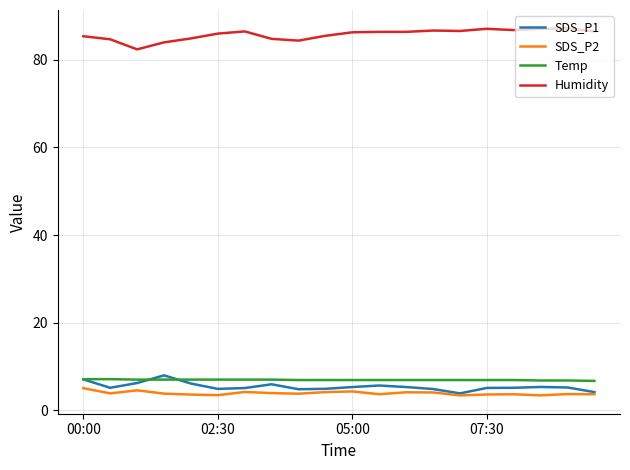

What is the sum of all SDS_P2 values?

77.9